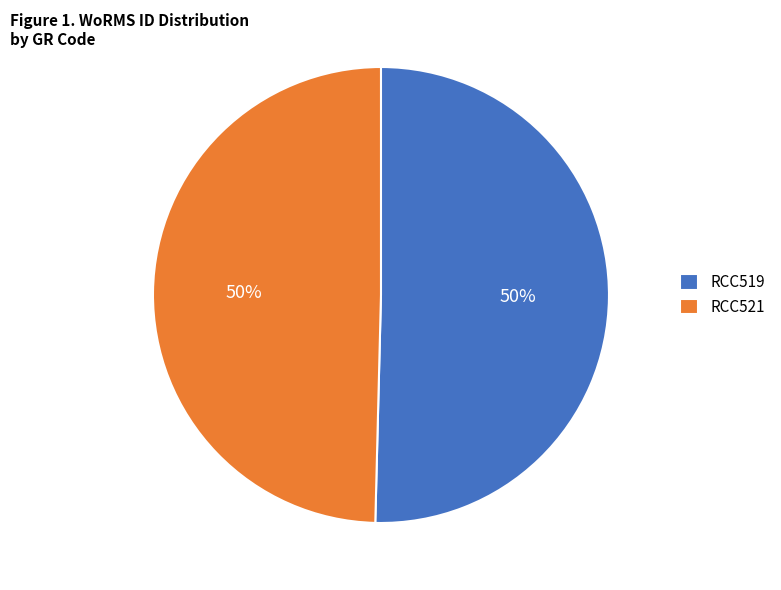

To the nearest percent, what is the combined percentage of RCC519 and RCC521?

100%